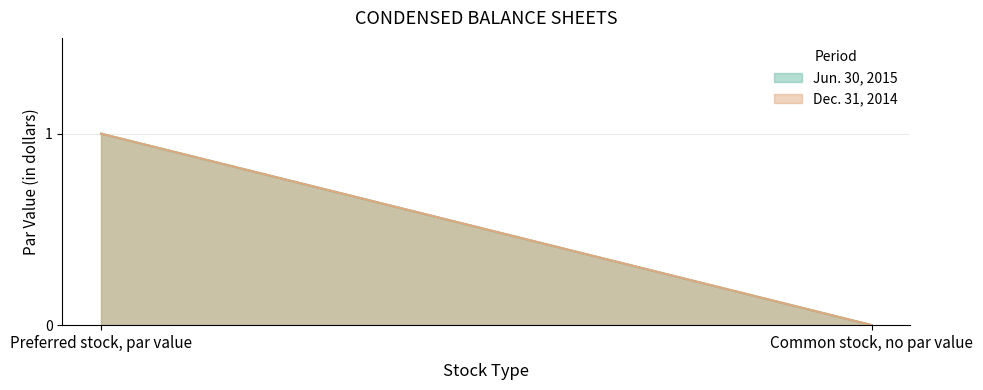

What is the difference between the maximum and minimum values in the Jun. 30, 2015 series?

1